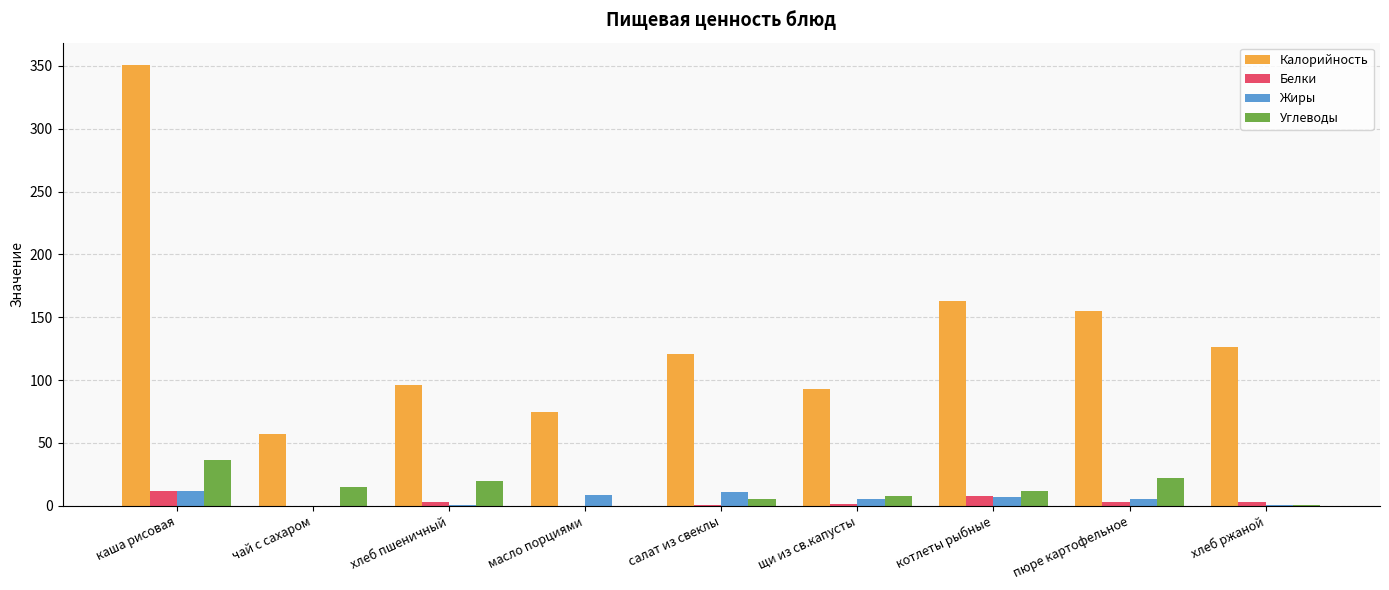

What is the maximum value for Калорийность?

351.0